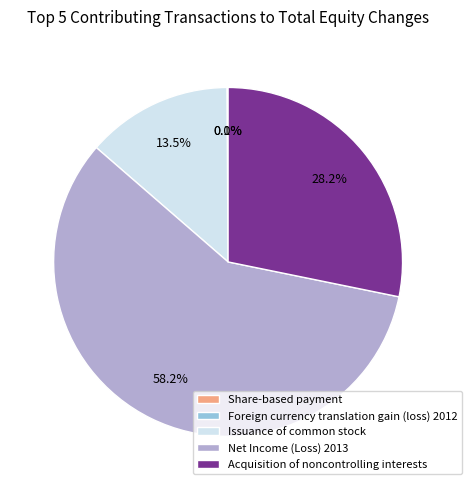

Is it true that Net Income (Loss) 2013 is 73% of the pie?

False